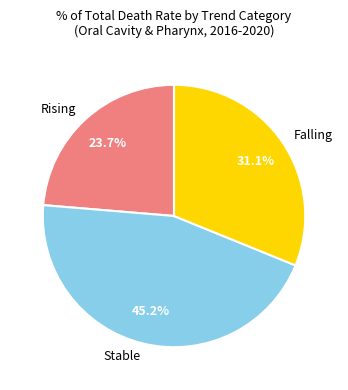

Between Stable and Rising, which is larger?

Stable